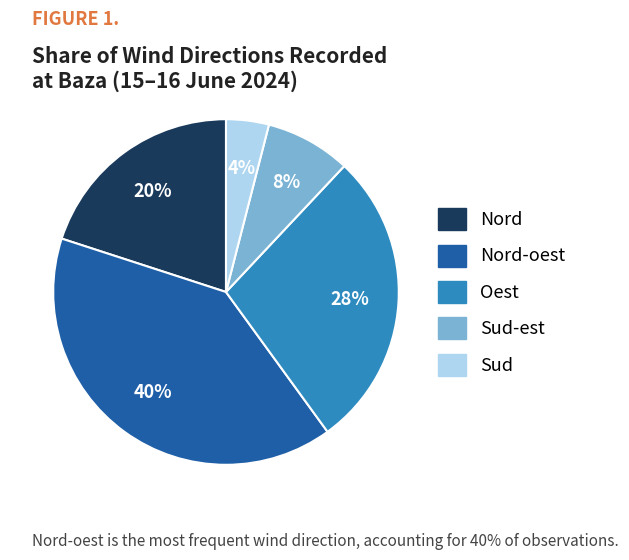

Count the number of slices in the pie.

5